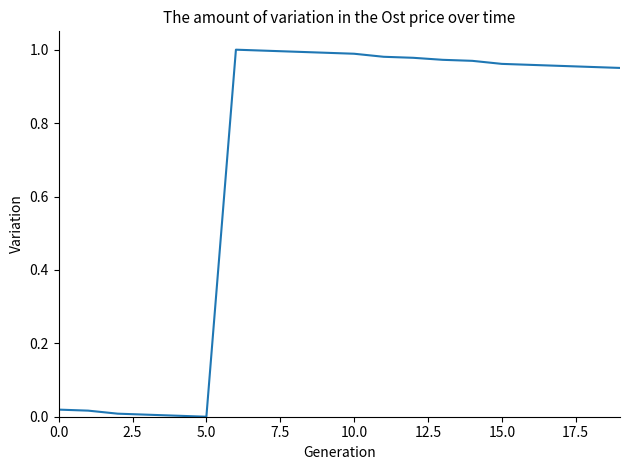

Does the chart have visible grid lines?

No